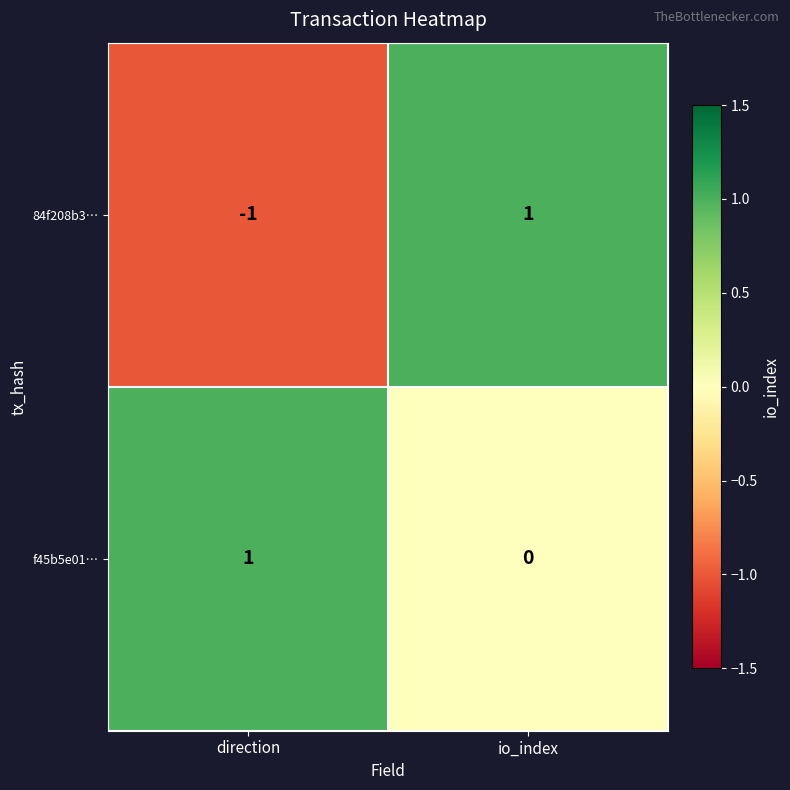

Count the number of categories in the chart.

2